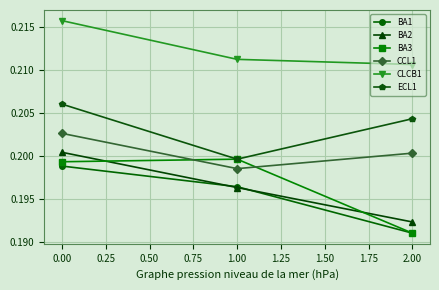

The value of CLCB1 at 1.00 is 0.1. True or false?

False